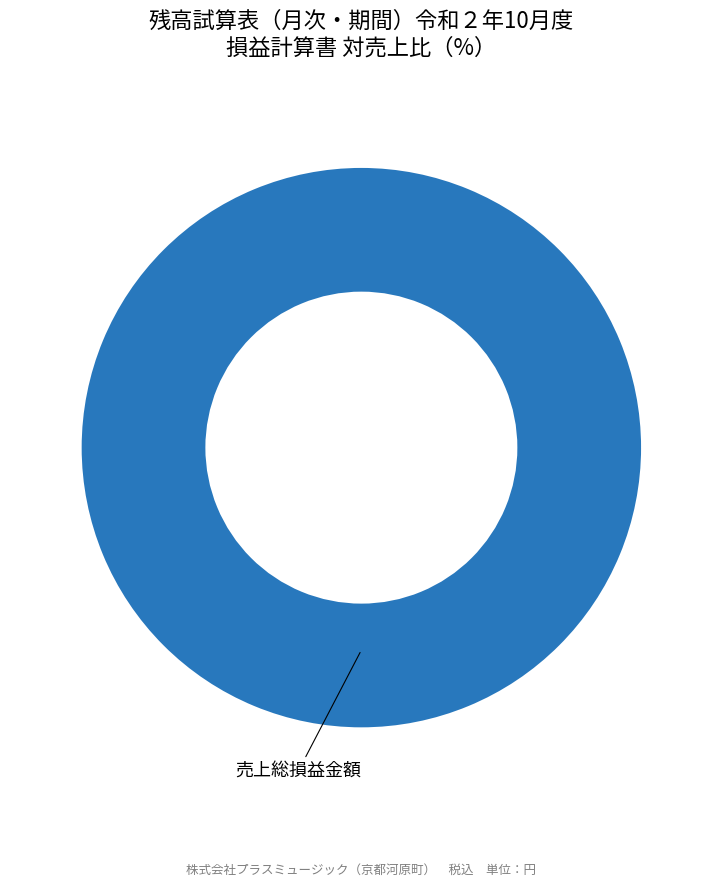

Is there a majority slice in this chart?

Yes